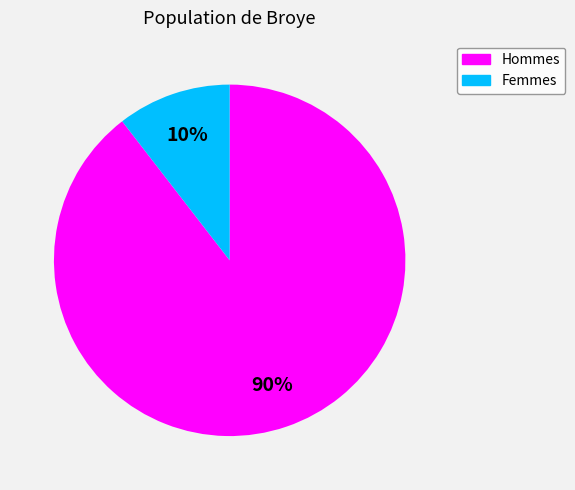

To the nearest percent, what is the average slice percentage?

50%